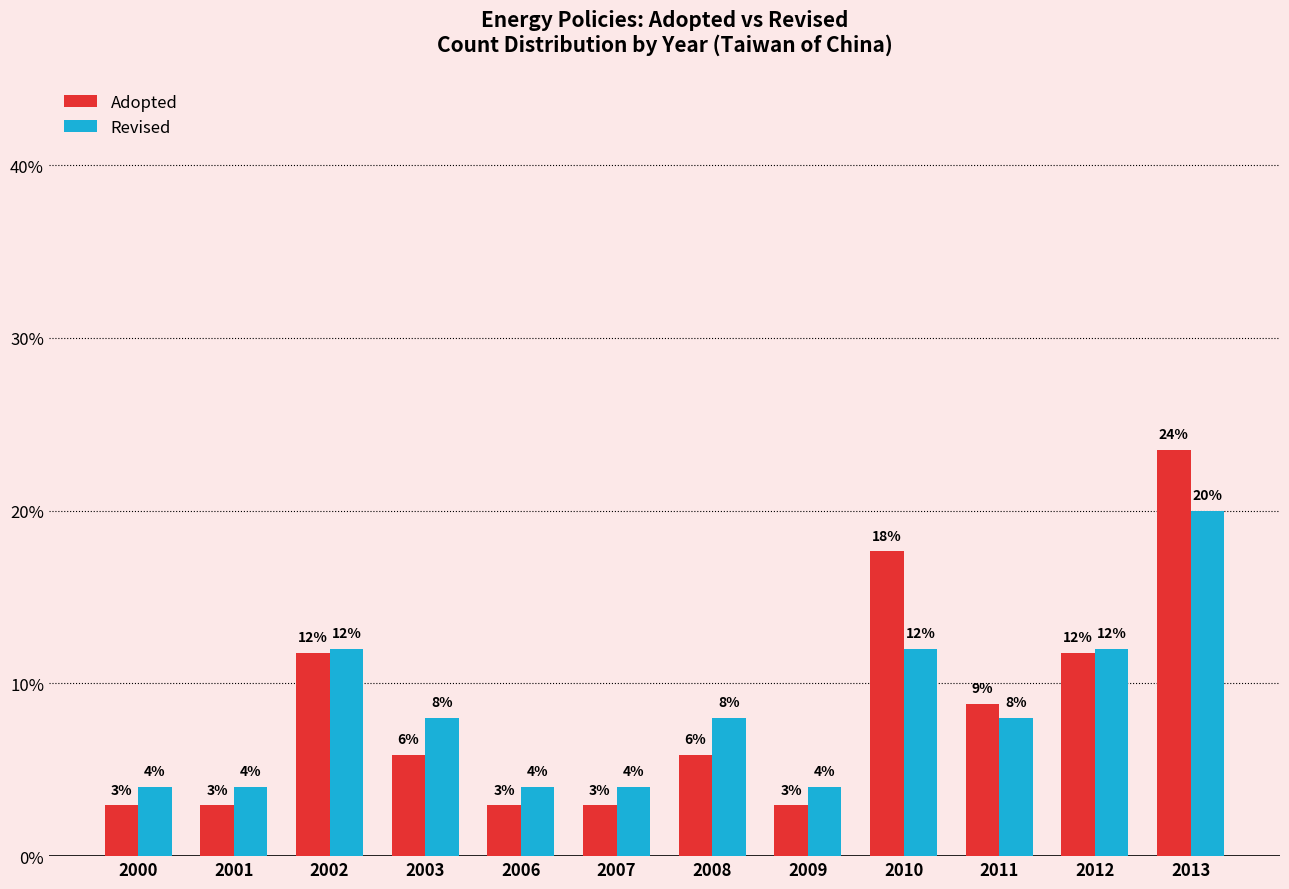

Which series changed the most between 2000 and 2010?

Adopted